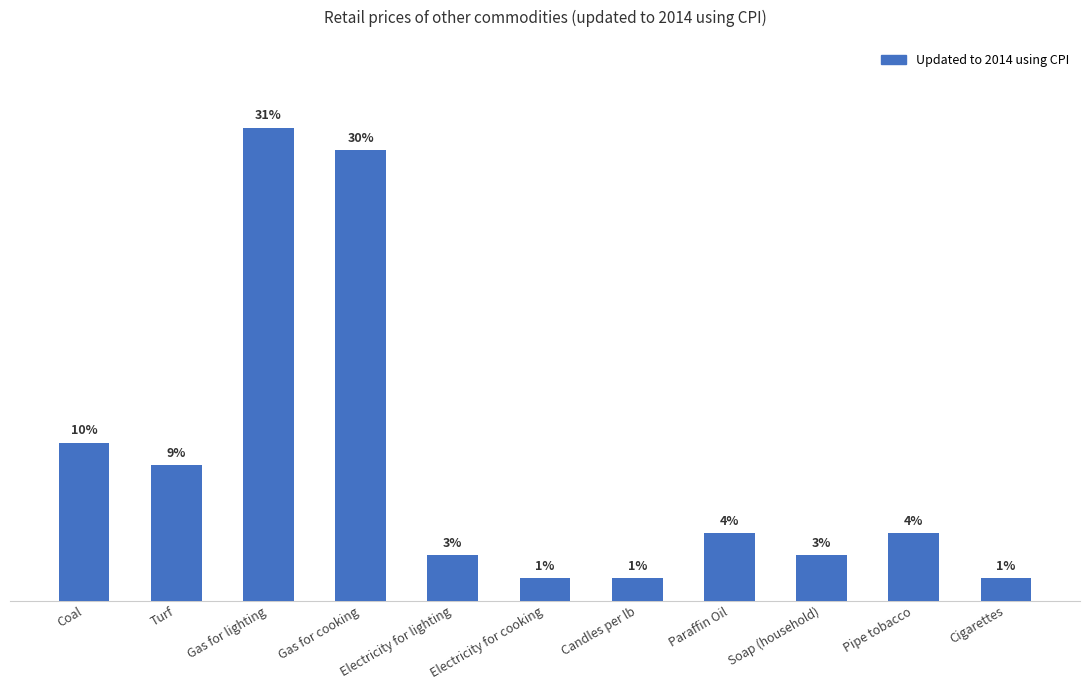

What is the sum of the values at Candles per lb and Cigarettes?

2.4